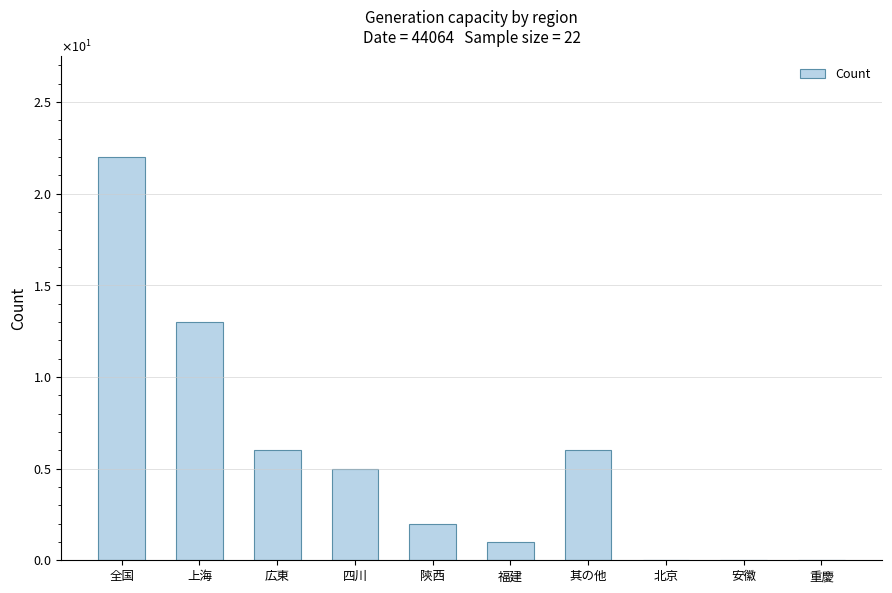

What is the value of the 5th bar from the left?

2